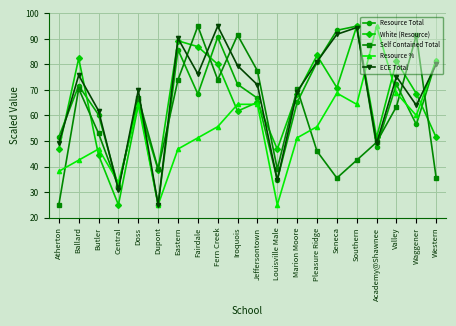

Read the Self Contained Total value at Jeffersontown.

77.5